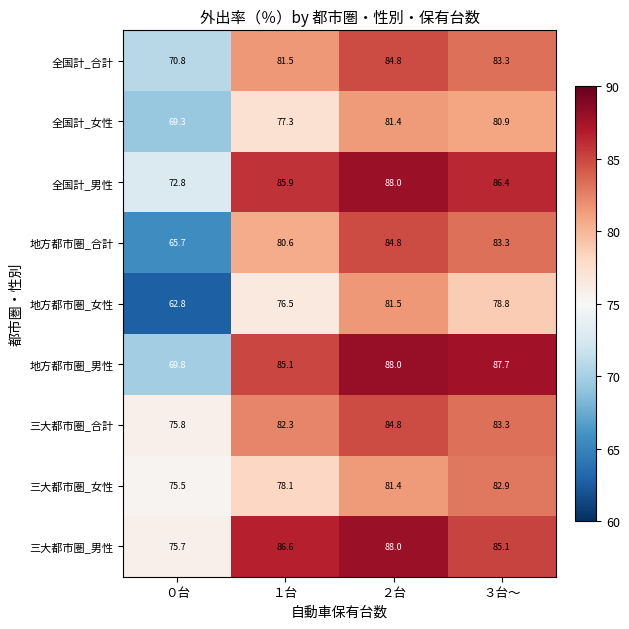

What is the sum of all 三大都市圏_女性 values?

317.9